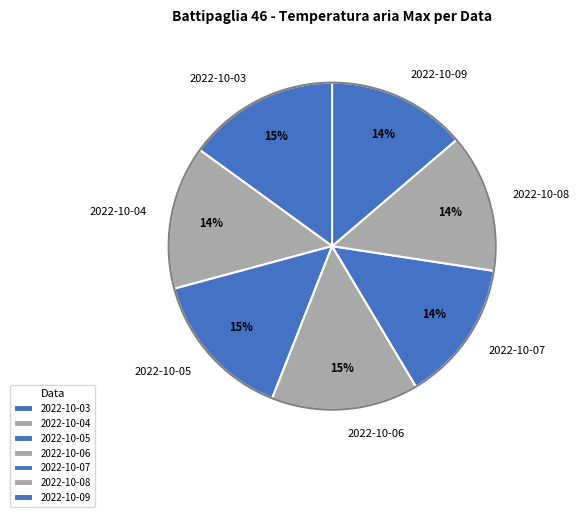

Does 2022-10-03 represent more than half of the total?

No